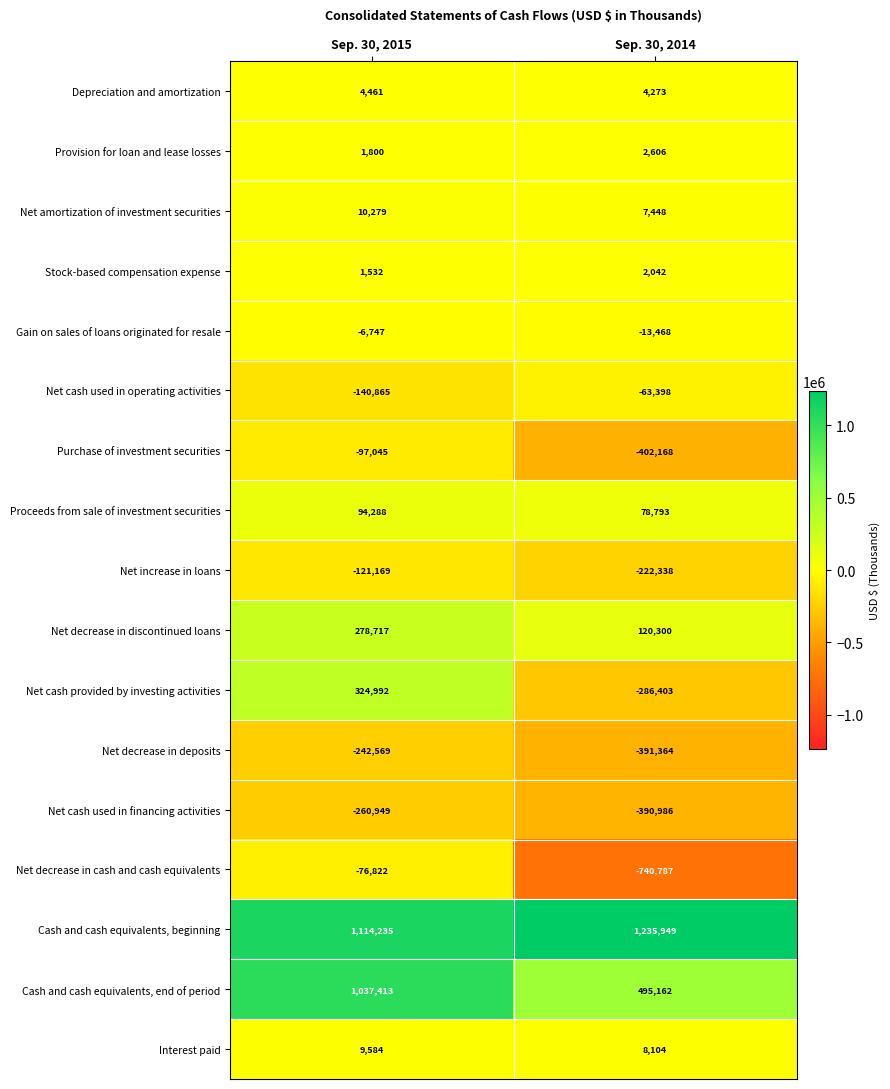

At Sep. 30, 2014, list the series in order from largest to smallest.

Cash and cash equivalents, beginning, Cash and cash equivalents, end of period, Net decrease in discontinued loans, Proceeds from sale of investment securities, Interest paid, Net amortization of investment securities, Depreciation and amortization, Provision for loan and lease losses, Stock-based compensation expense, Gain on sales of loans originated for resale, Net cash used in operating activities, Net increase in loans, Net cash provided by investing activities, Net cash used in financing activities, Net decrease in deposits, Purchase of investment securities, Net decrease in cash and cash equivalents